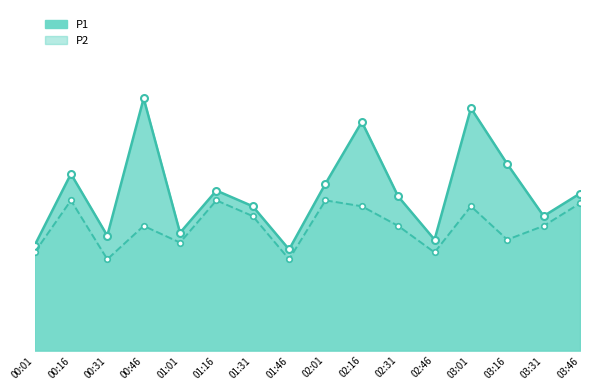

Rank the categories by P2 value from highest to lowest.

00:16, 01:16, 02:01, 03:46, 02:16, 03:01, 01:31, 00:46, 02:31, 03:31, 03:16, 01:01, 00:01, 02:46, 00:31, 01:46